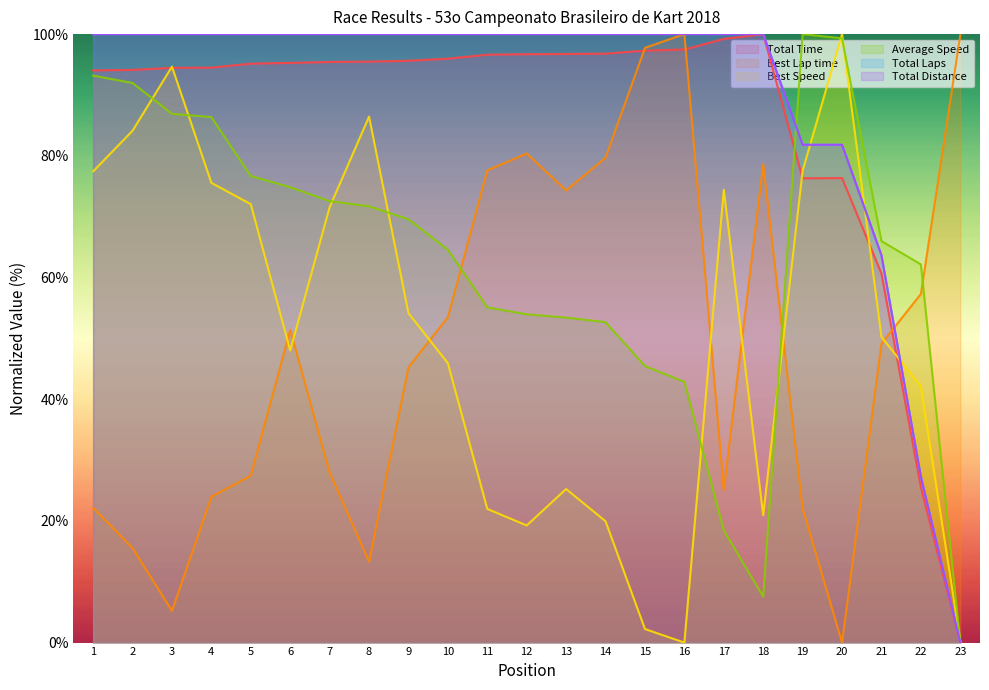

Which label corresponds to the smallest value in the chart?

23